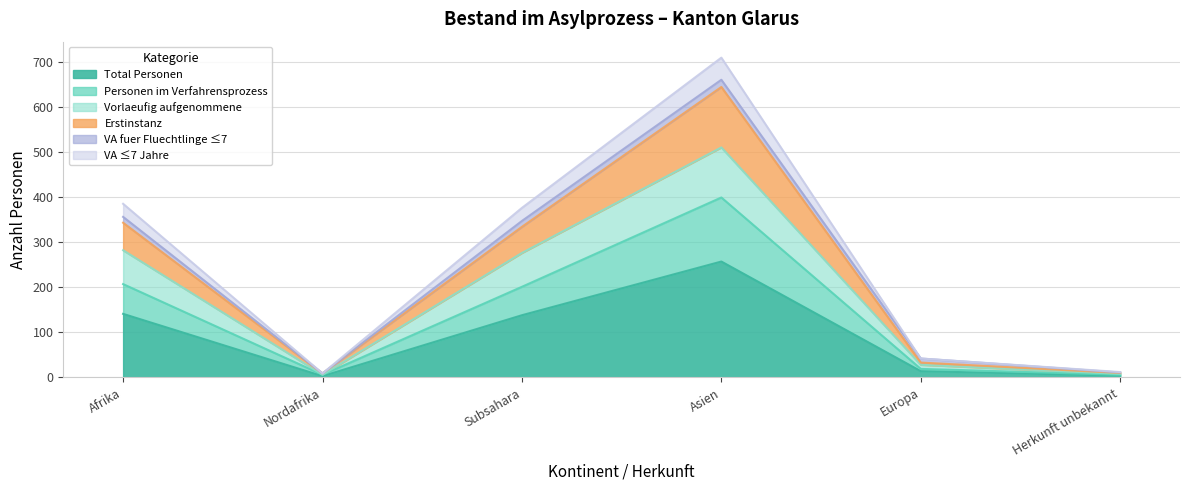

Which series has the widest spread of values?

VA ≤7 Jahre